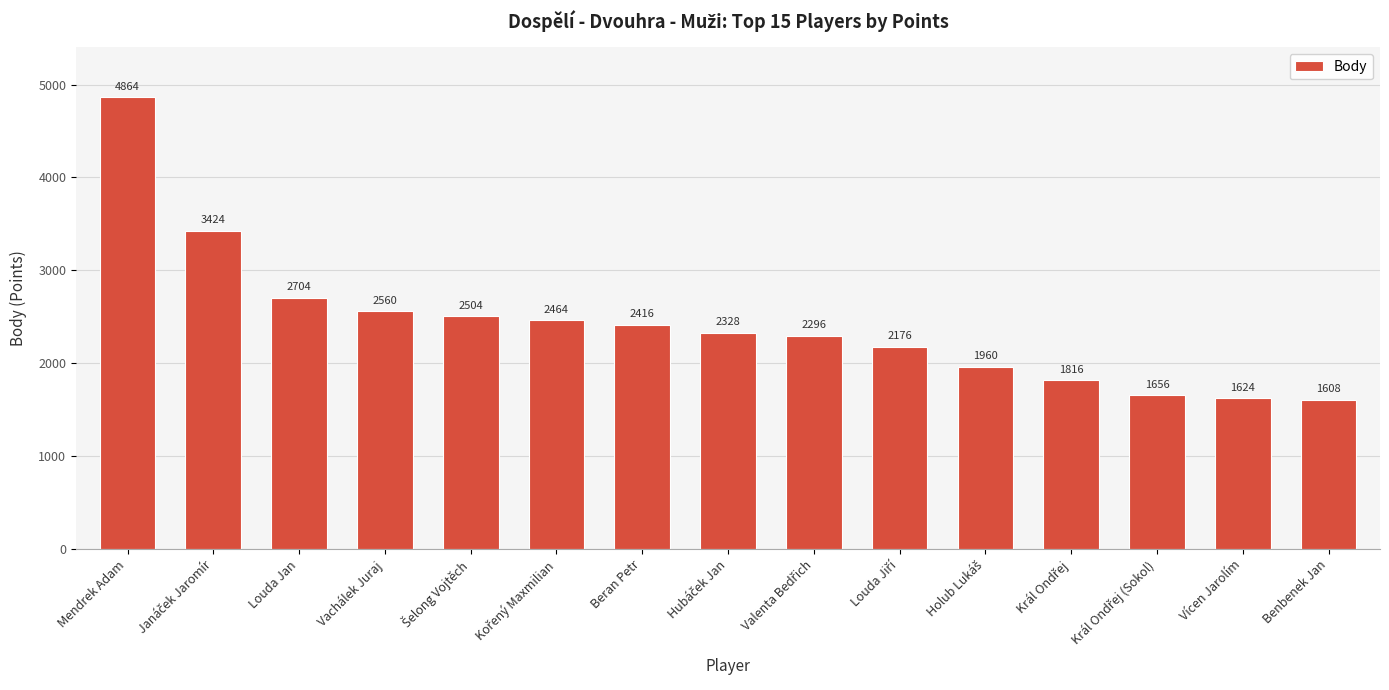

True or false: the data shows 2704 at Louda Jan.

True